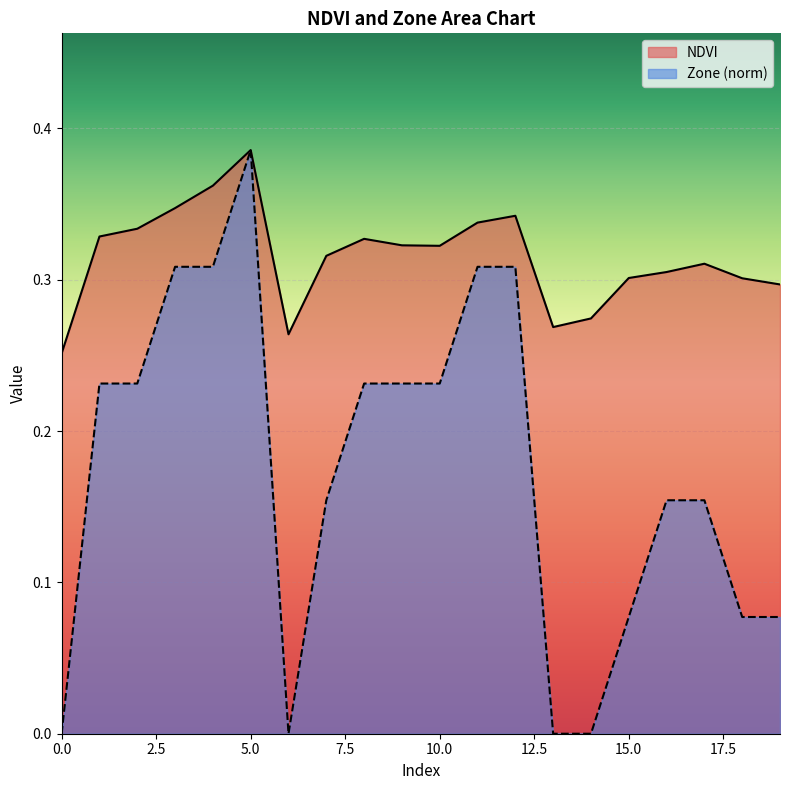

Rank the series at 8 from highest to lowest value.

NDVI, Zone